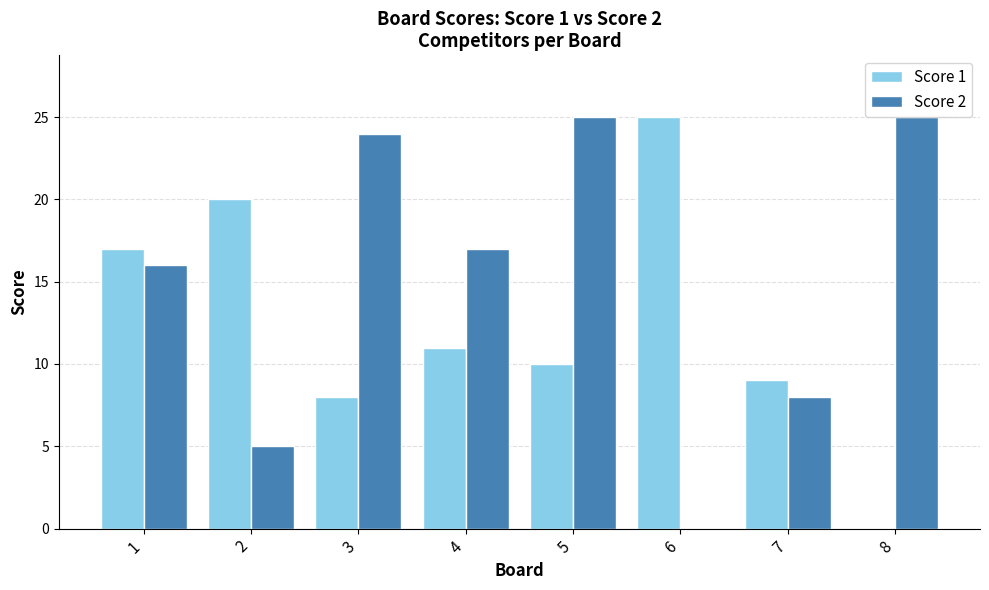

What is the difference between the Score 2 values at 1 and 6?

16